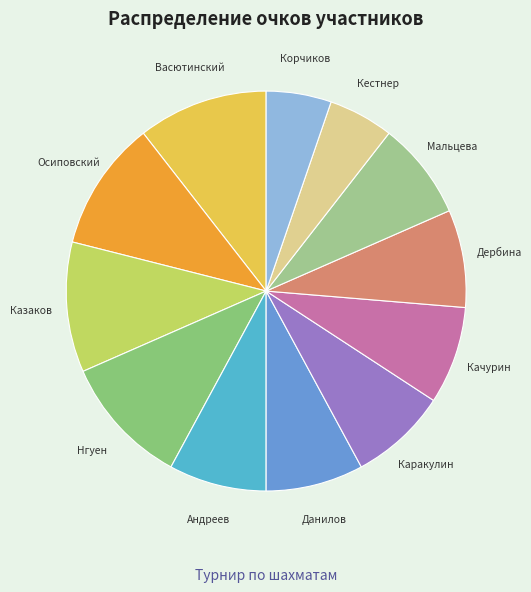

How many slices are in this pie chart?

12